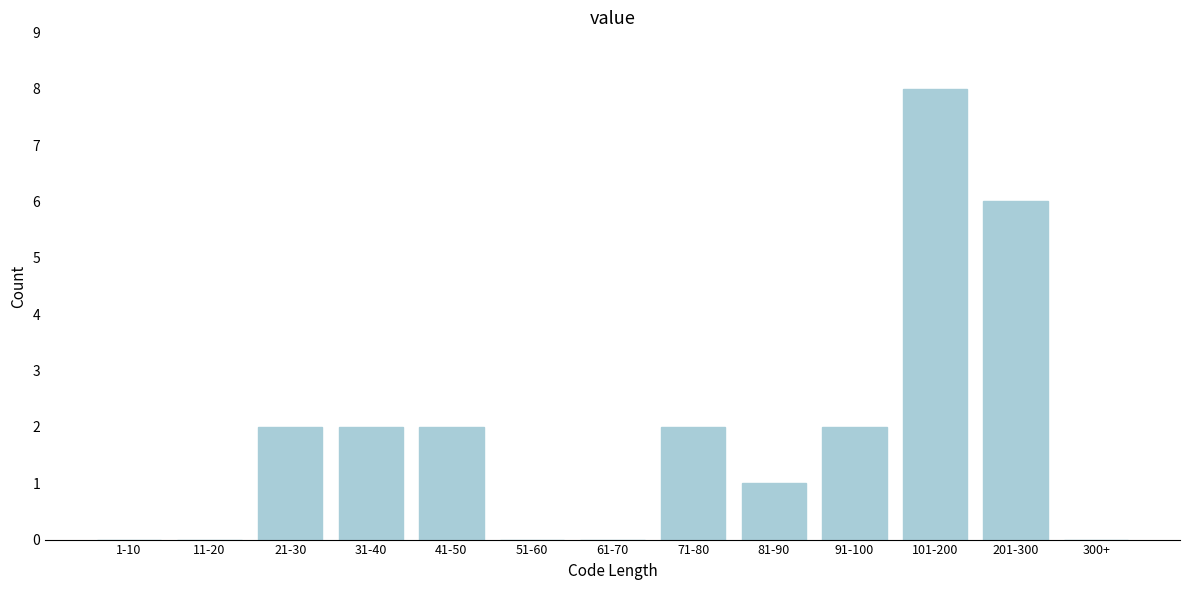

Reading right to left, transcribe all the data shown in this chart.

300+=0	201-300=6	101-200=8	91-100=2	81-90=1	71-80=2	61-70=0	51-60=0	41-50=2	31-40=2	21-30=2	11-20=0	1-10=0